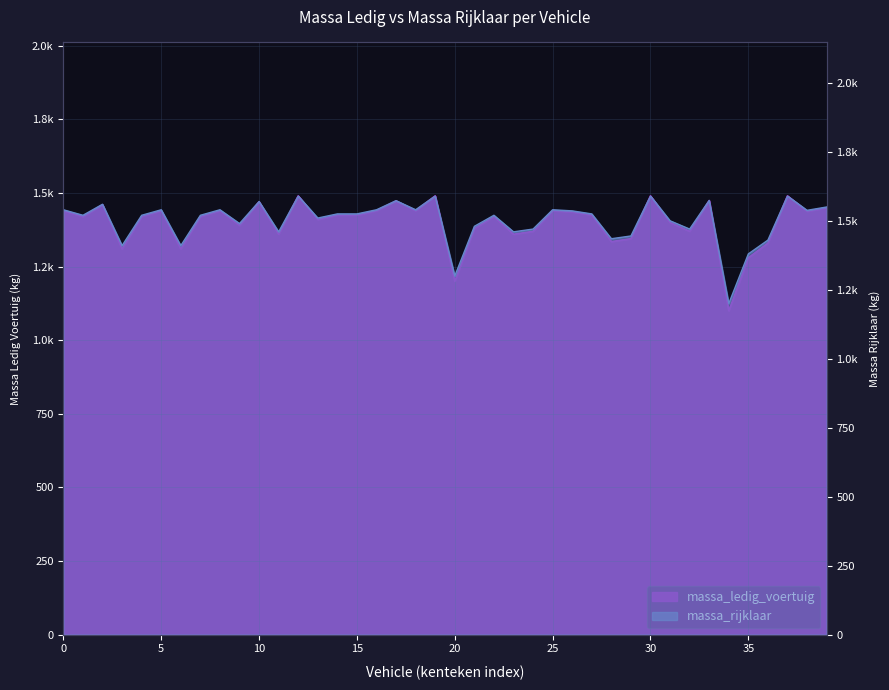

What is the sum of all massa_rijklaar values?

60006